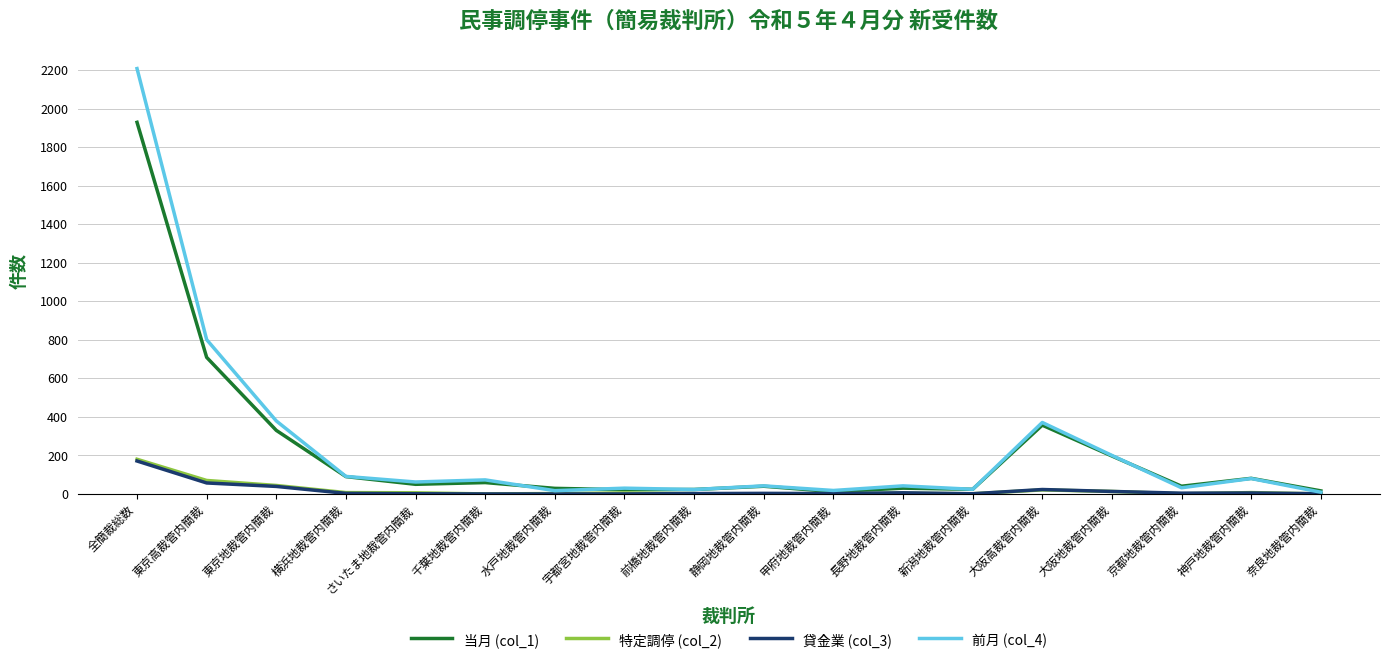

Count the number of categories in the chart.

18